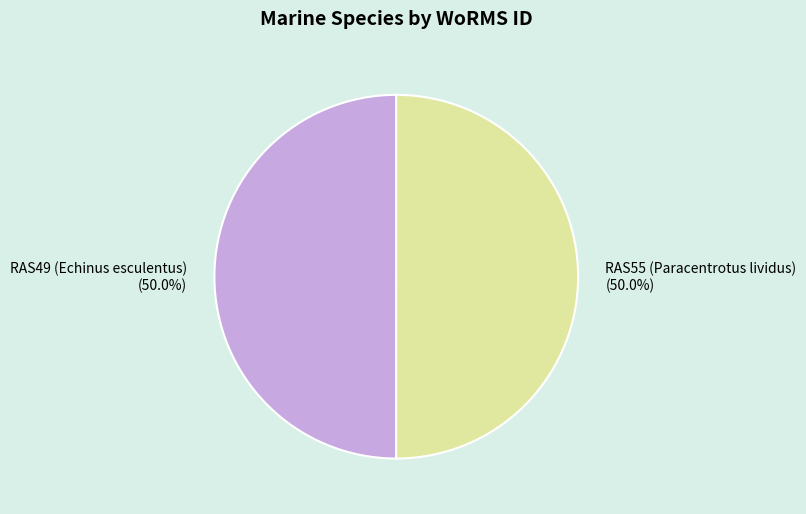

To the nearest percent, what portion does RAS55 (Paracentrotus lividus) represent?

50%